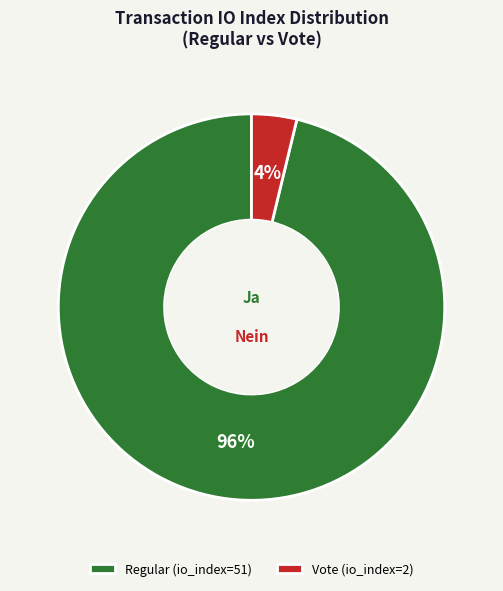

Which category has the smallest portion of the pie?

Vote (io_index=2)